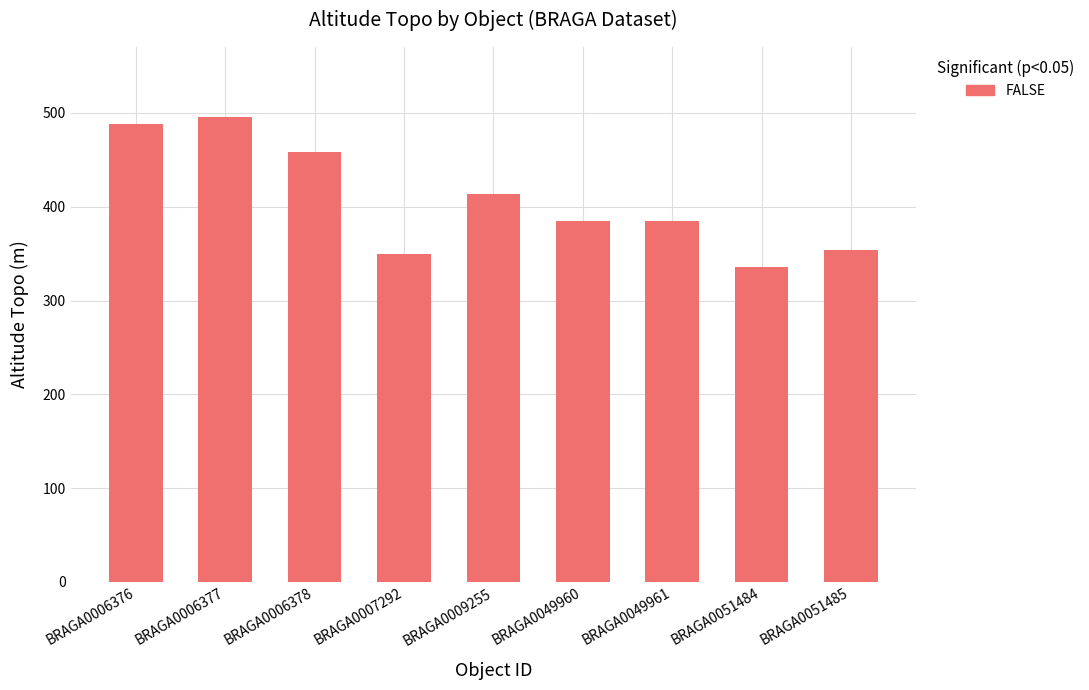

What is the value of the 5th bar from the left?

414.0